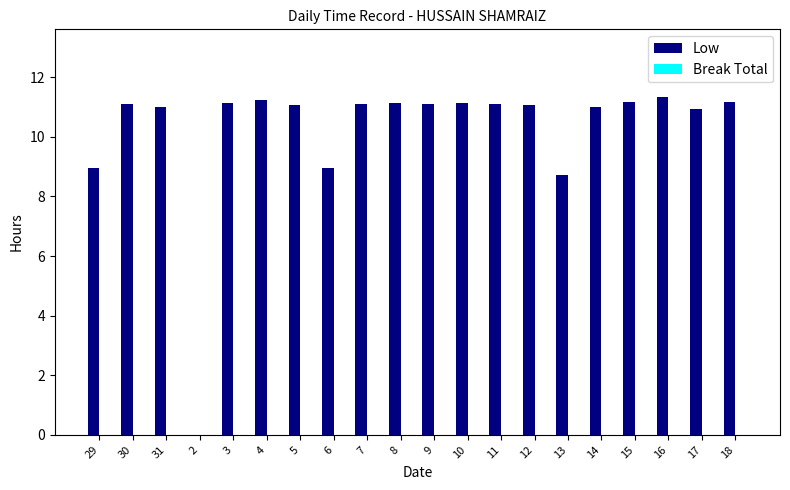

True or false: the data shows 17.3 at 9.

False